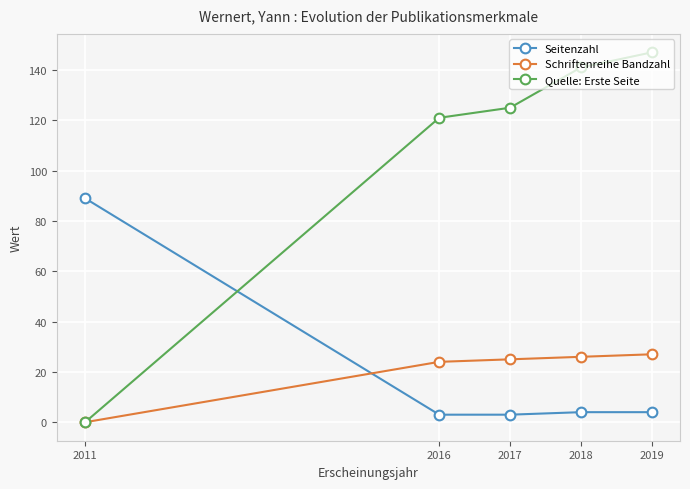

What is the greatest value displayed?

147